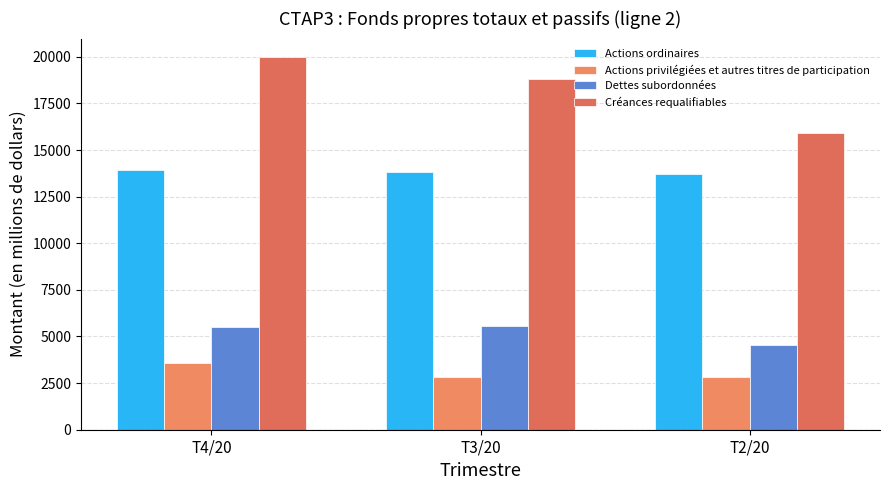

The Actions privilégiées et autres titres de participation series shows 1930 at T3/20. True or false?

False